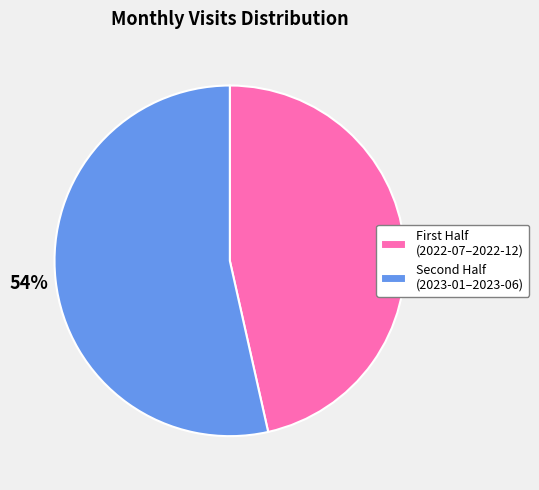

To the nearest percent, what is the average slice percentage?

50%